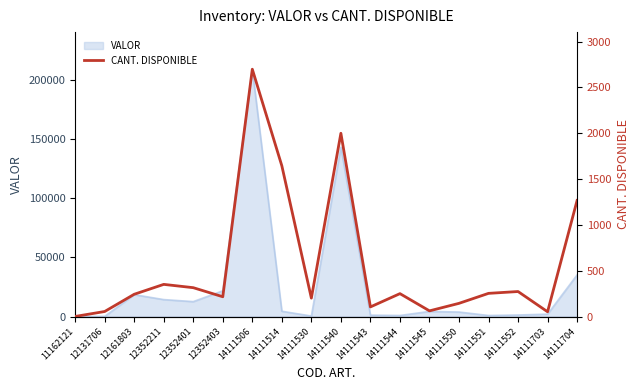

Rank the categories by value from lowest to highest.

11162121, 14111703, 12131706, 14111545, 14111543, 14111550, 14111530, 12352403, 12161803, 14111544, 14111551, 14111552, 12352401, 12352211, 14111704, 14111514, 14111540, 14111506